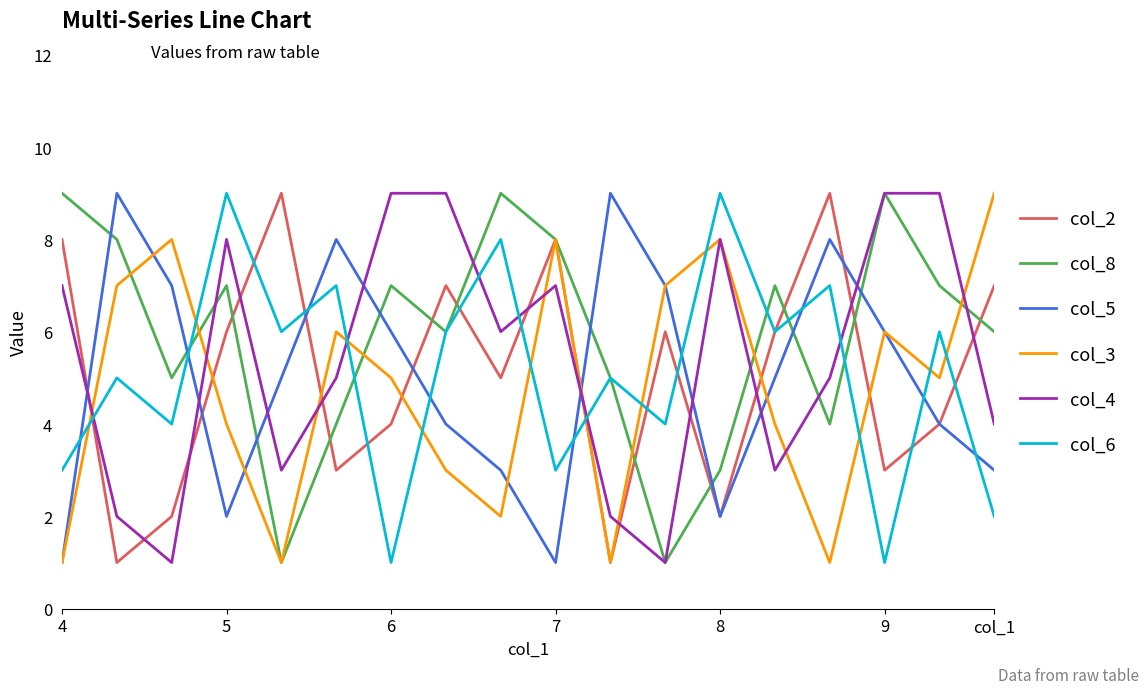

After their last crossing, which series has the higher values: col_5 or col_6?

col_5